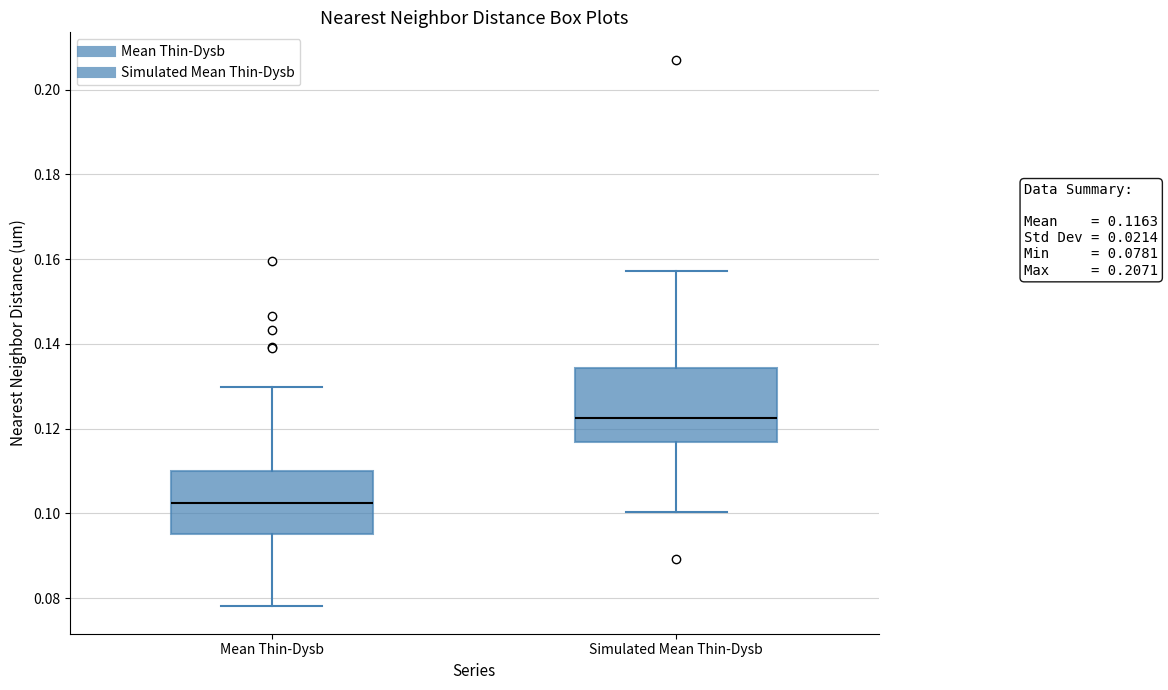

Which box's median line is the lowest?

Mean Thin-Dysb